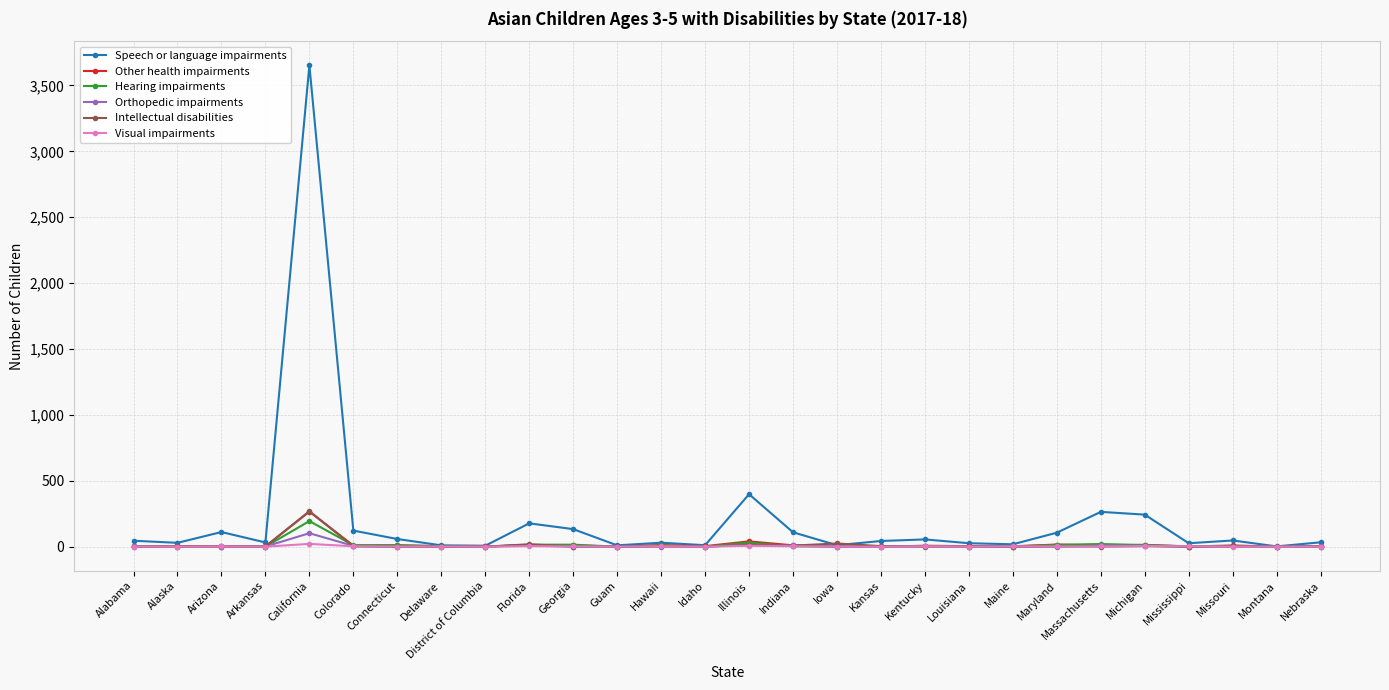

The Intellectual disabilities series shows 269 at California. True or false?

True